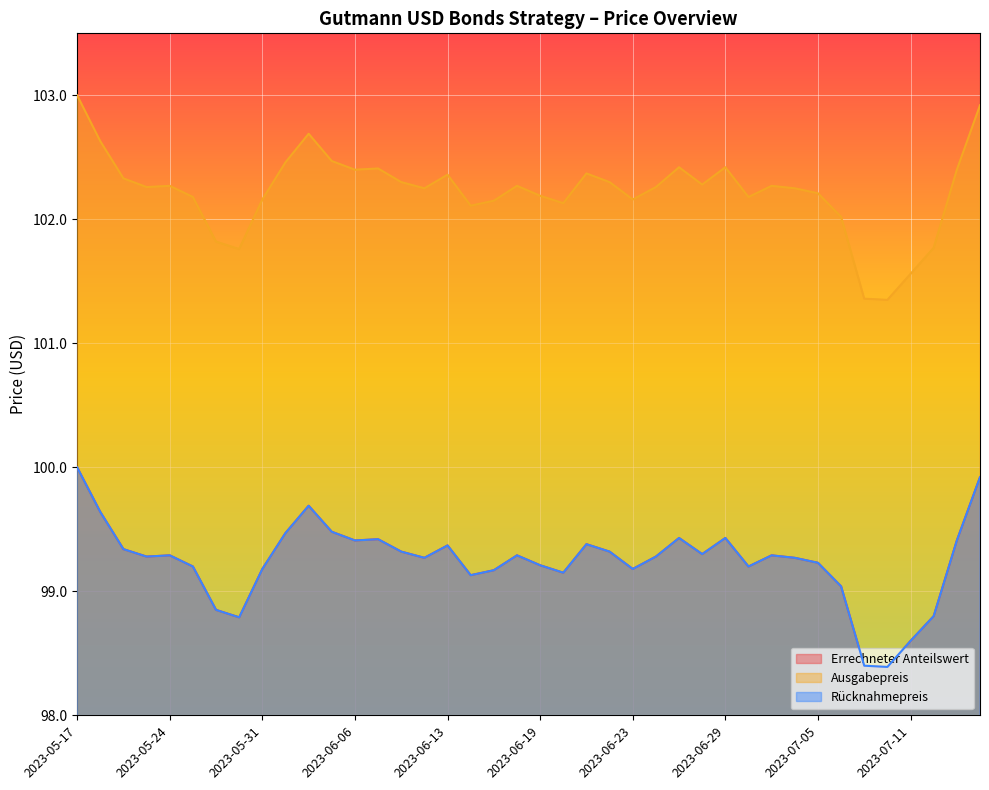

What is the label of the 6th point from the right?

2023-07-07